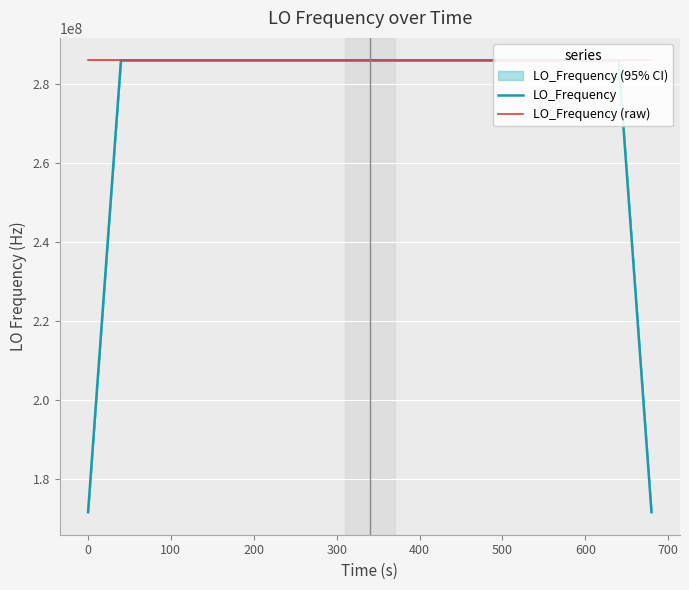

List the series in order of their peak value, lowest first.

LO_Frequency, LO_Frequency (raw)